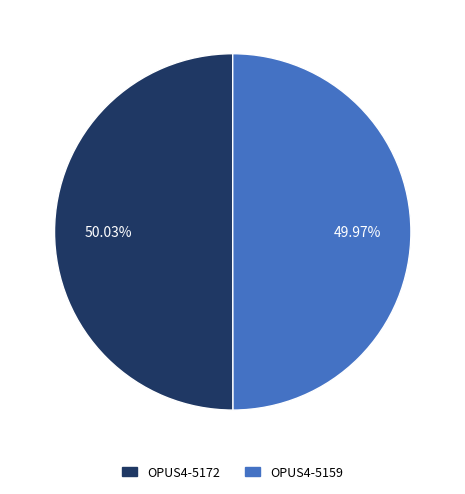

Is it true that OPUS4-5172 is 35% of the pie?

False